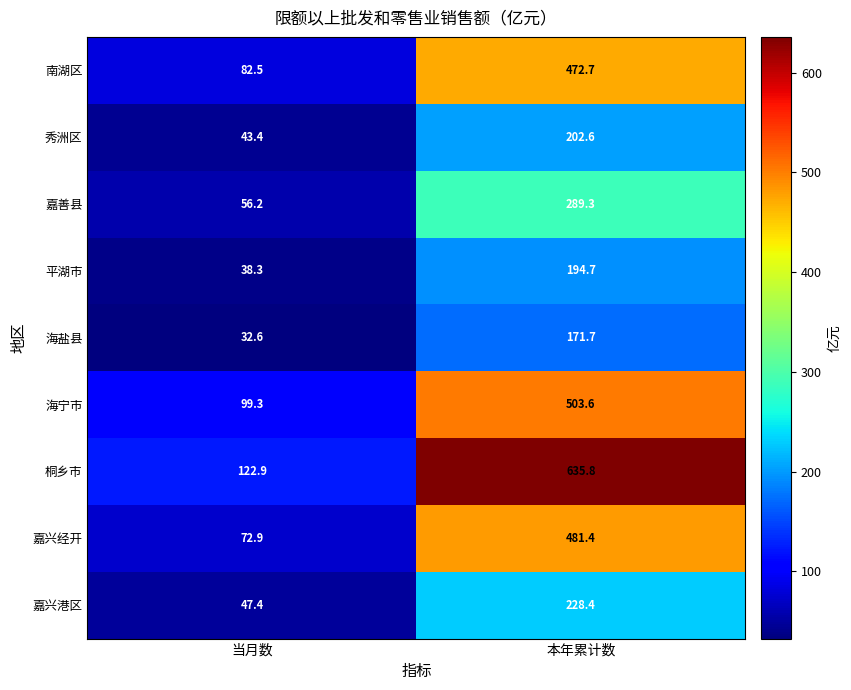

What is the sum of the 平湖市 values at 本年累计数 and 当月数?

233.0